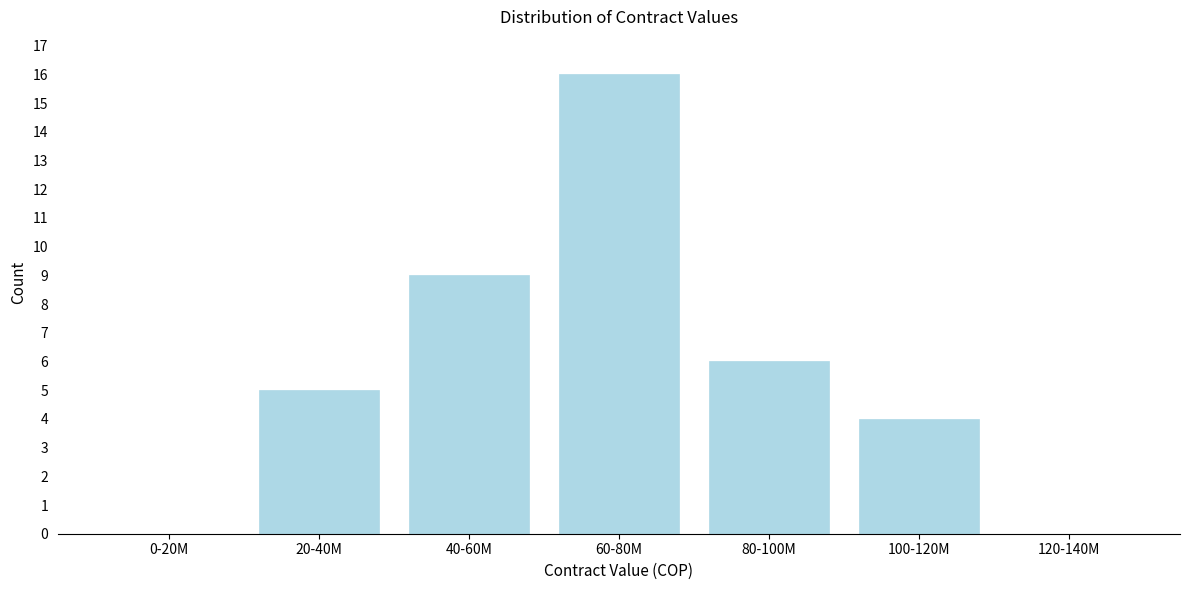

Reading left to right, transcribe all the data shown in this chart.

0-20M=0	20-40M=5	40-60M=9	60-80M=16	80-100M=6	100-120M=4	120-140M=0